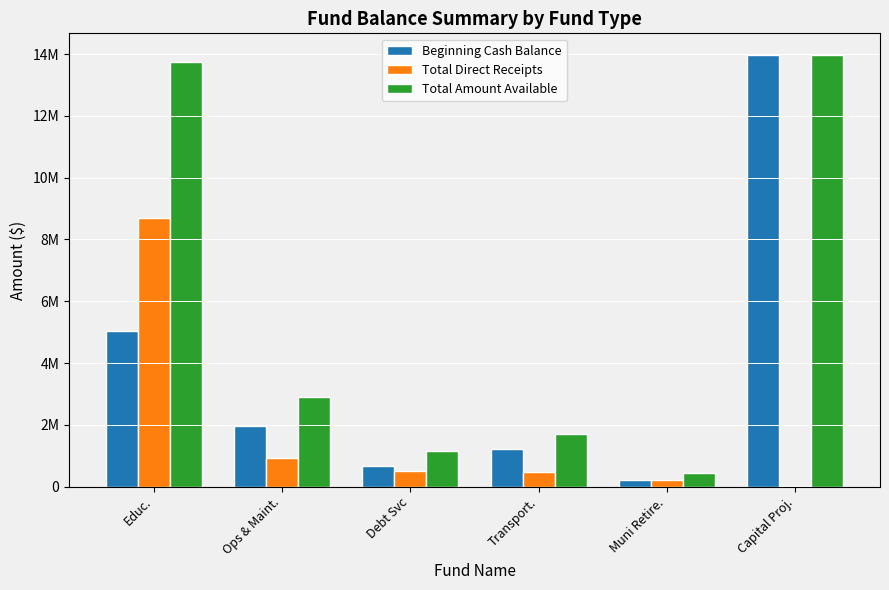

What is the average value of the Total Amount Available series?

5651316